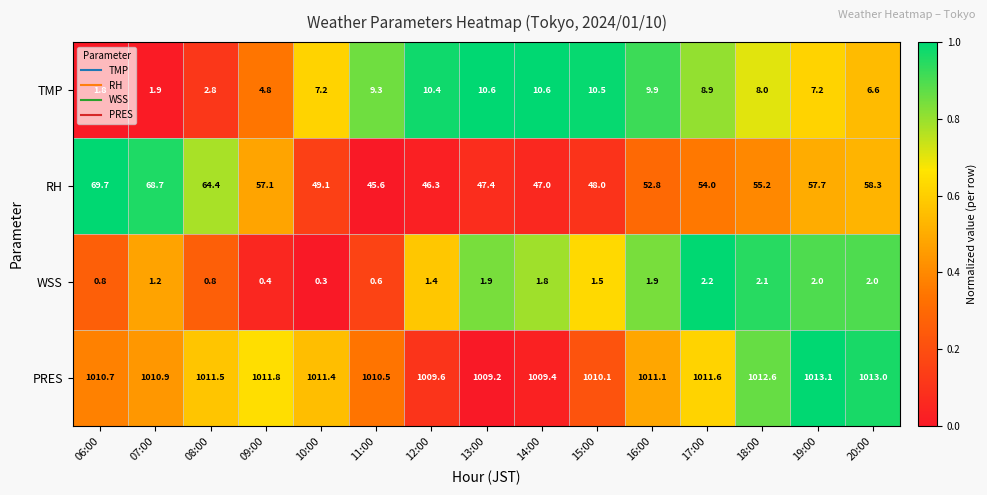

How many data points does each series have?

15